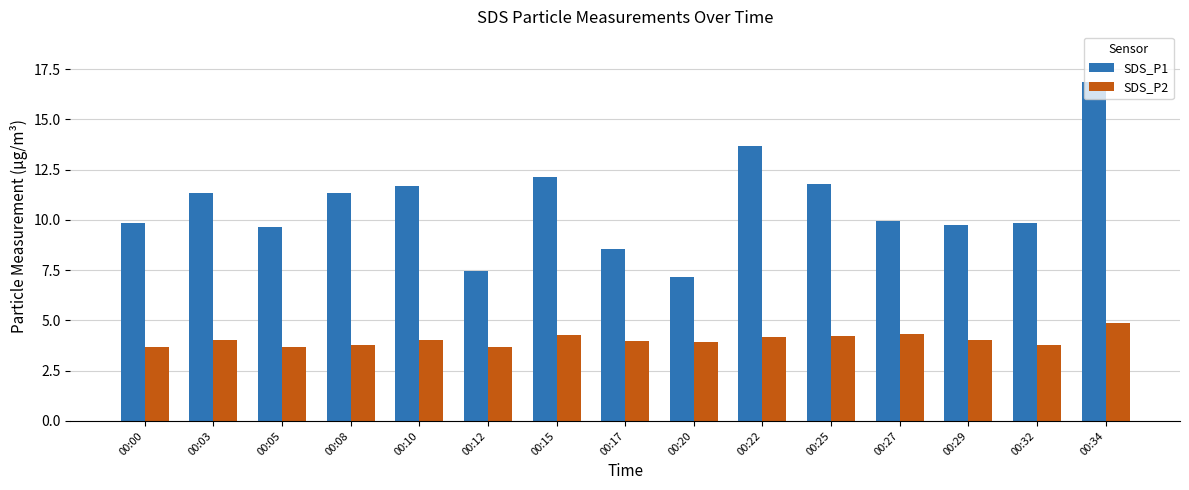

What is the minimum value shown in the chart?

3.7